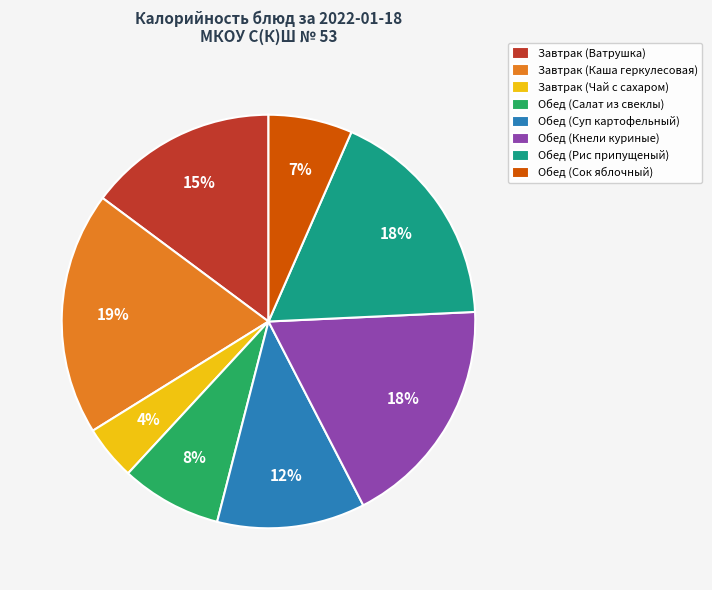

What percentage is the Обед (Рис припущеный) slice, to the nearest percent?

18%